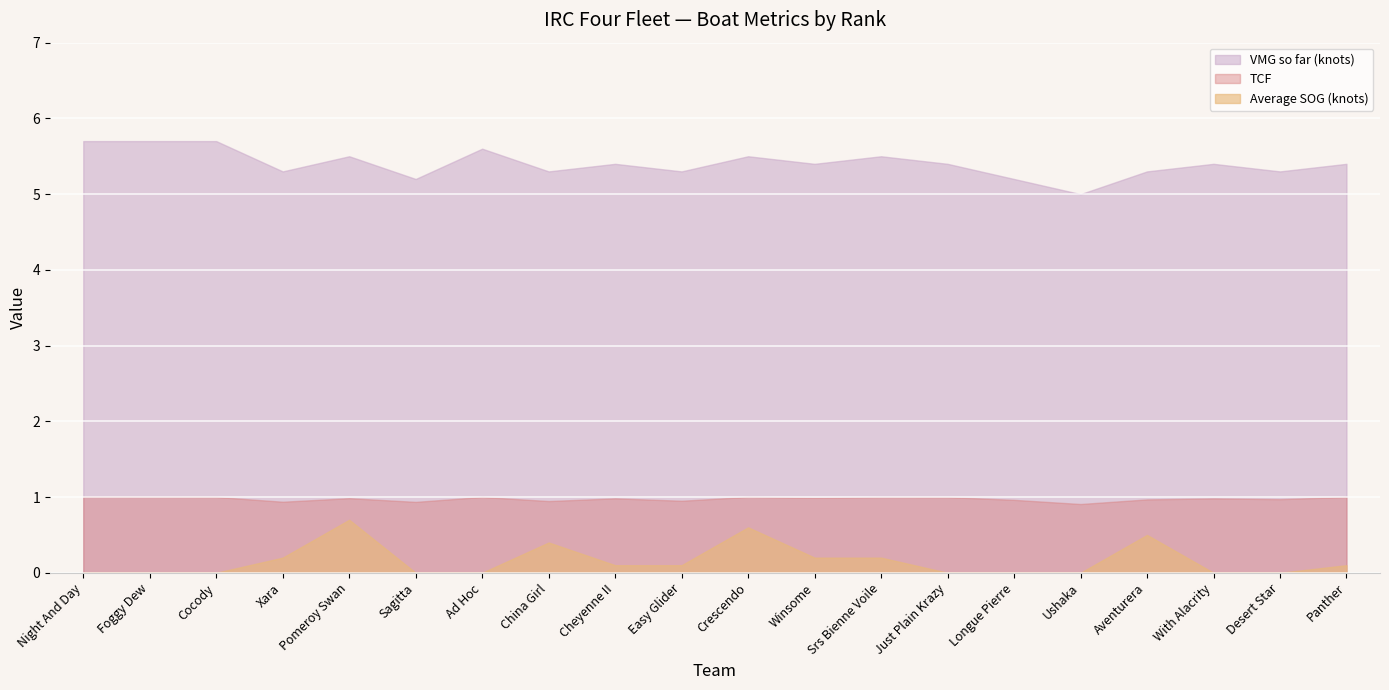

Is it true that VMG so far (knots) equals 5.4 at Cheyenne II?

True